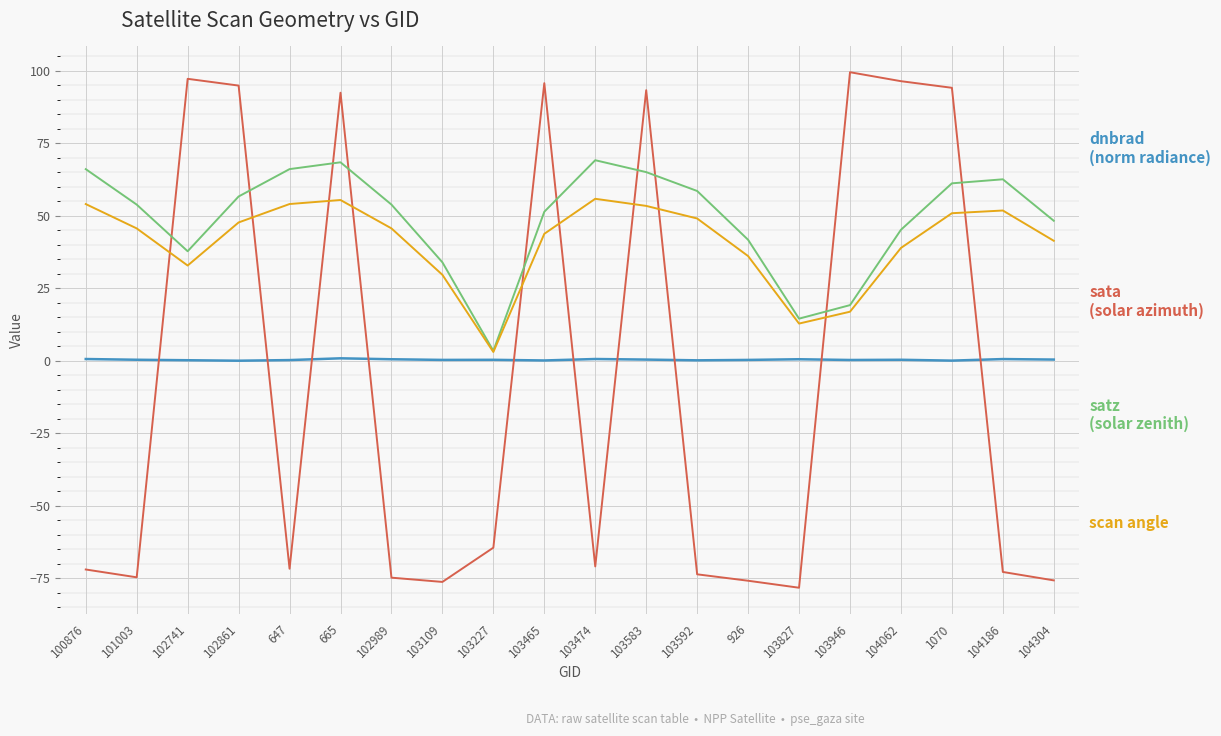

What is the maximum value shown in the chart?

99.5